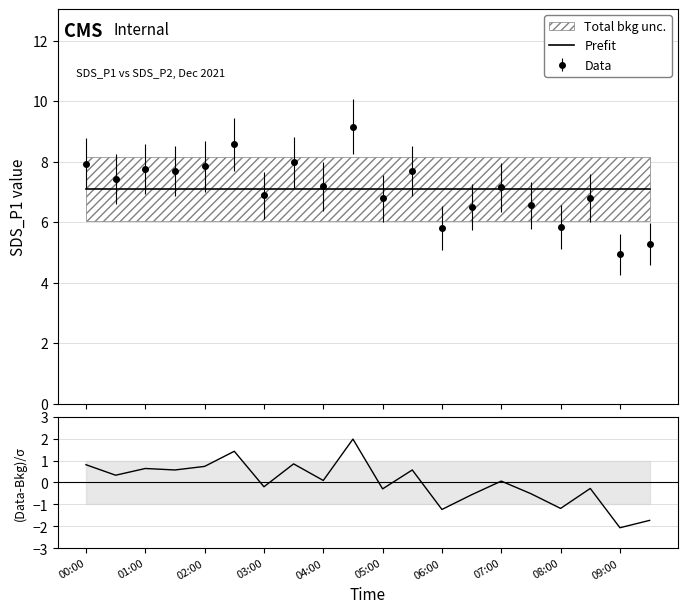

How many lines are shown in the chart?

2